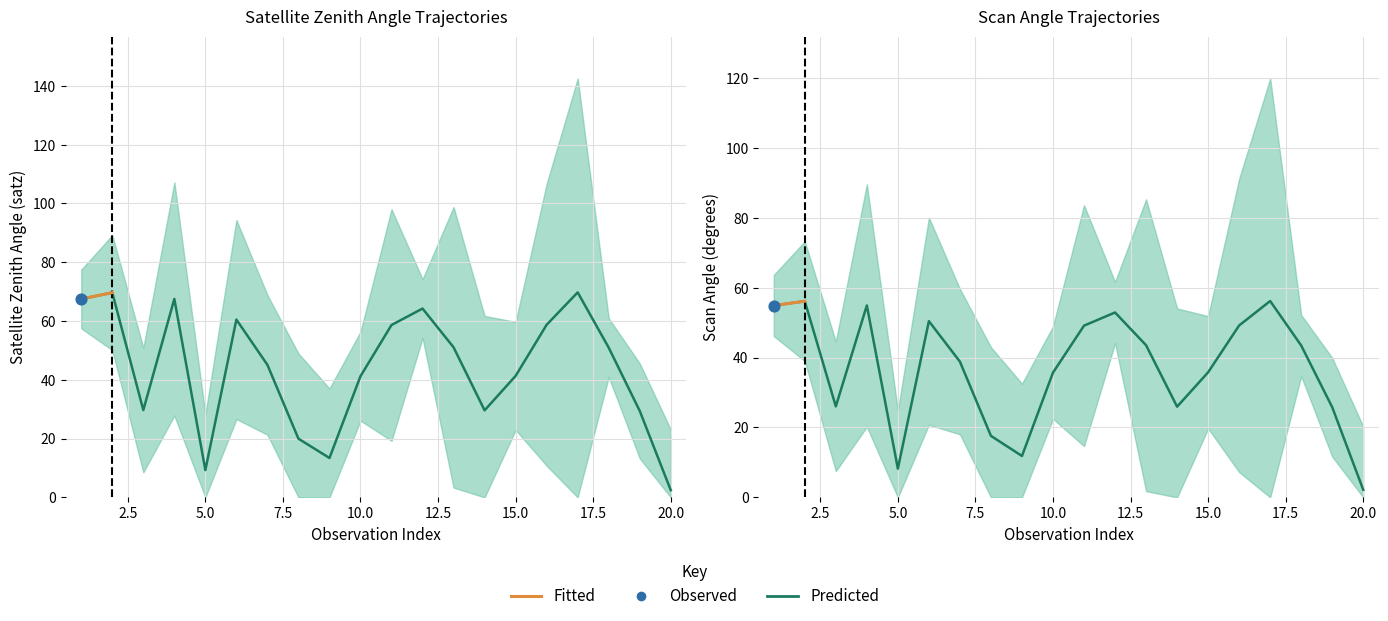

At which category is the sum across all series the highest?

17